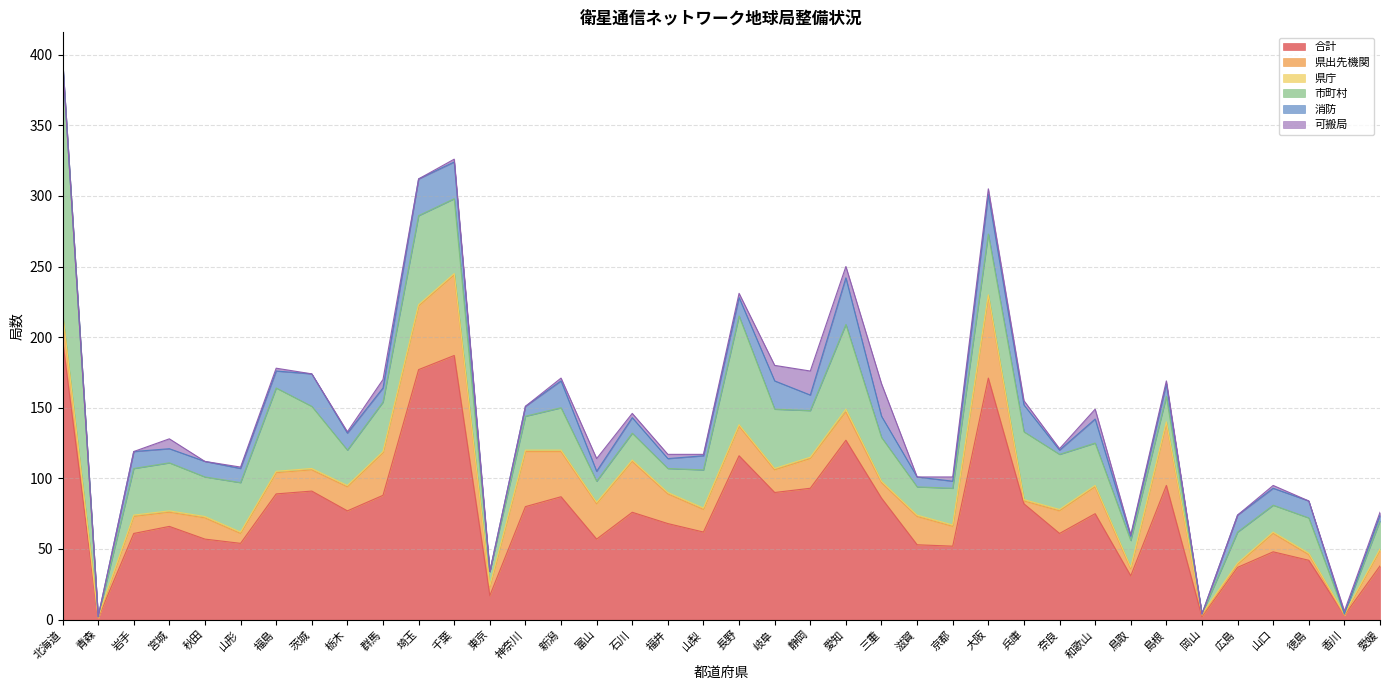

The 県出先機関 series shows 9 at 山梨. True or false?

False